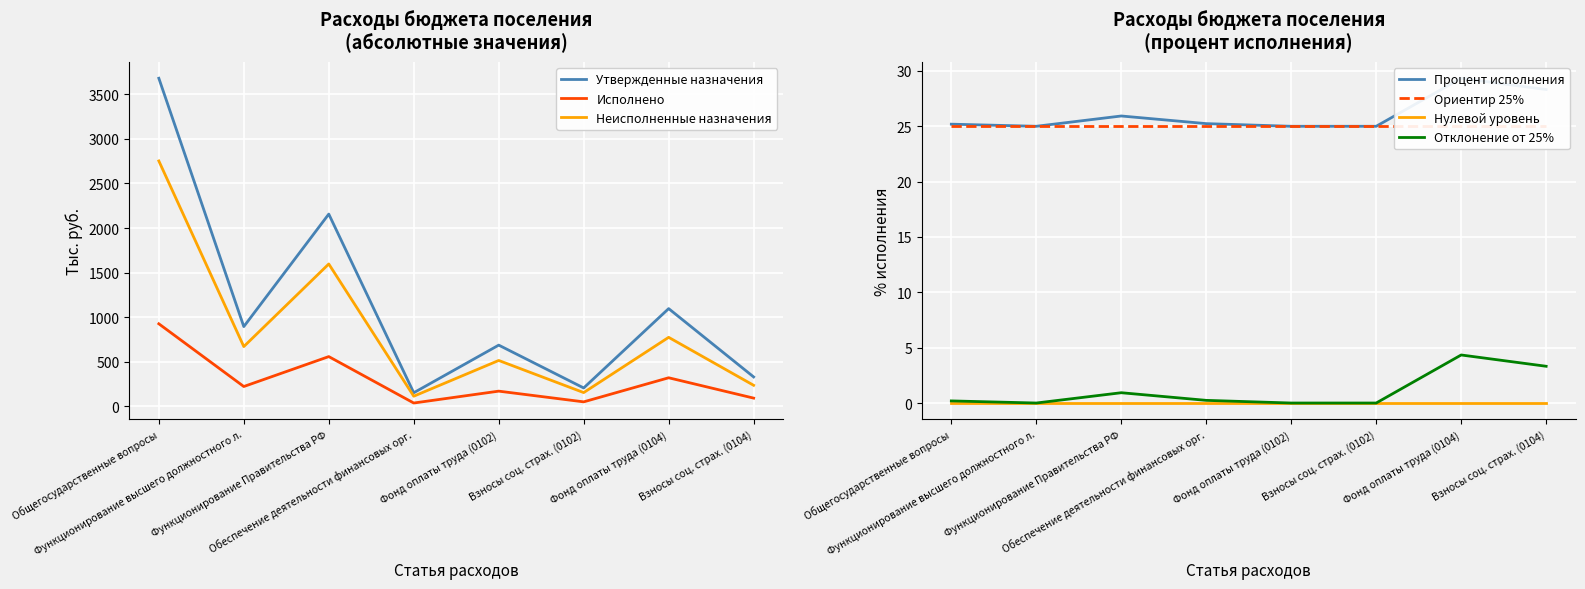

What is the lowest value of the Утвержденные назначения series?

154.0